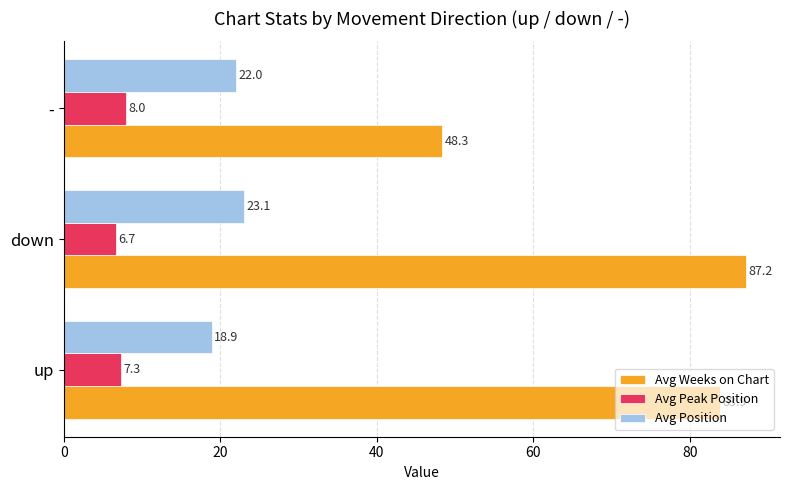

Which series has the largest total across all categories?

Avg Weeks on Chart